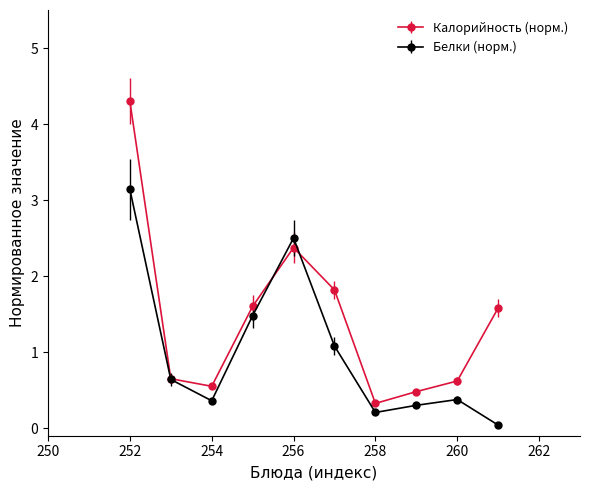

How many data points in Калорийность (норм.) are above 1?

5